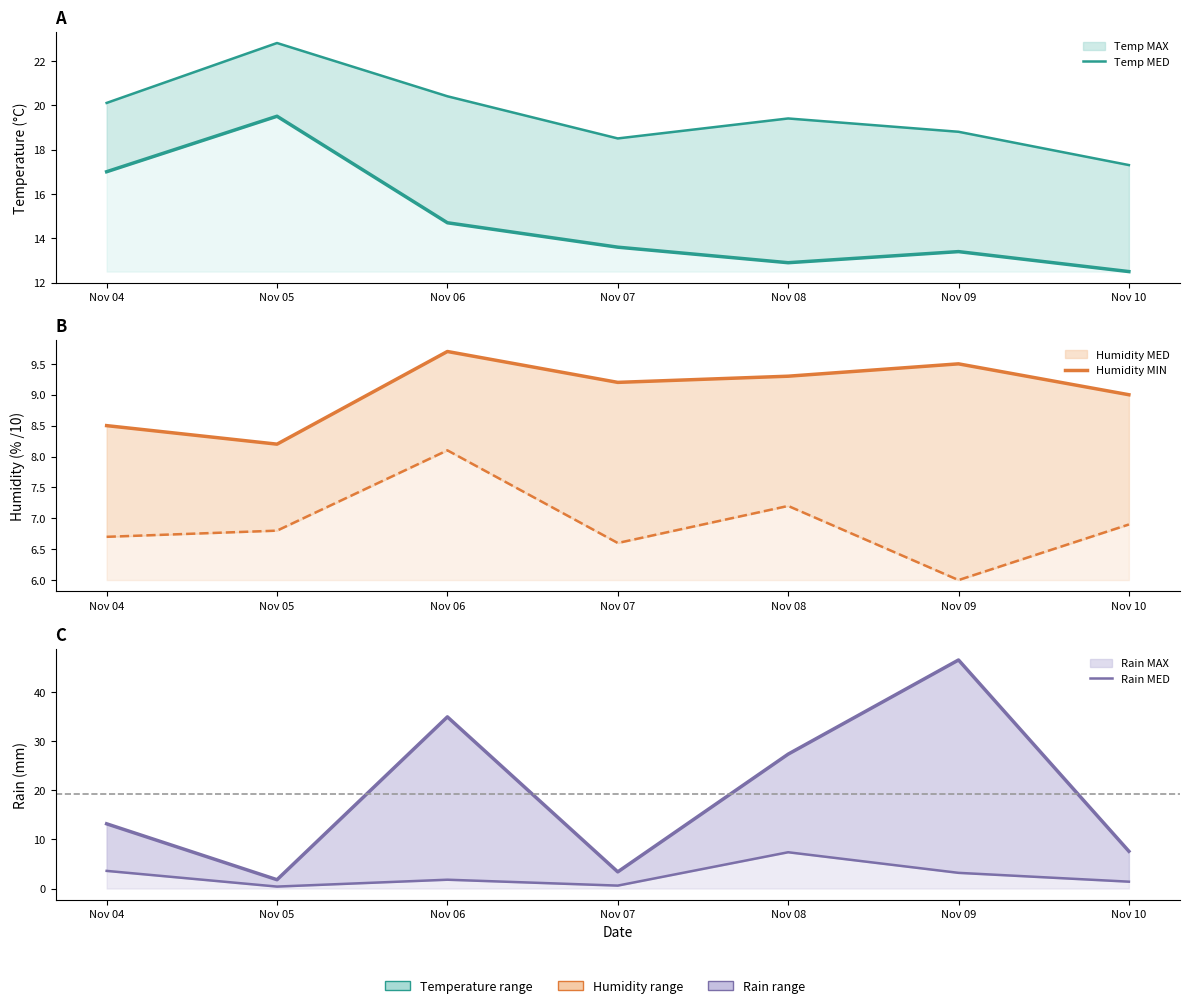

True or false: Humidity MED and Humidity MIN cross at least once.

False